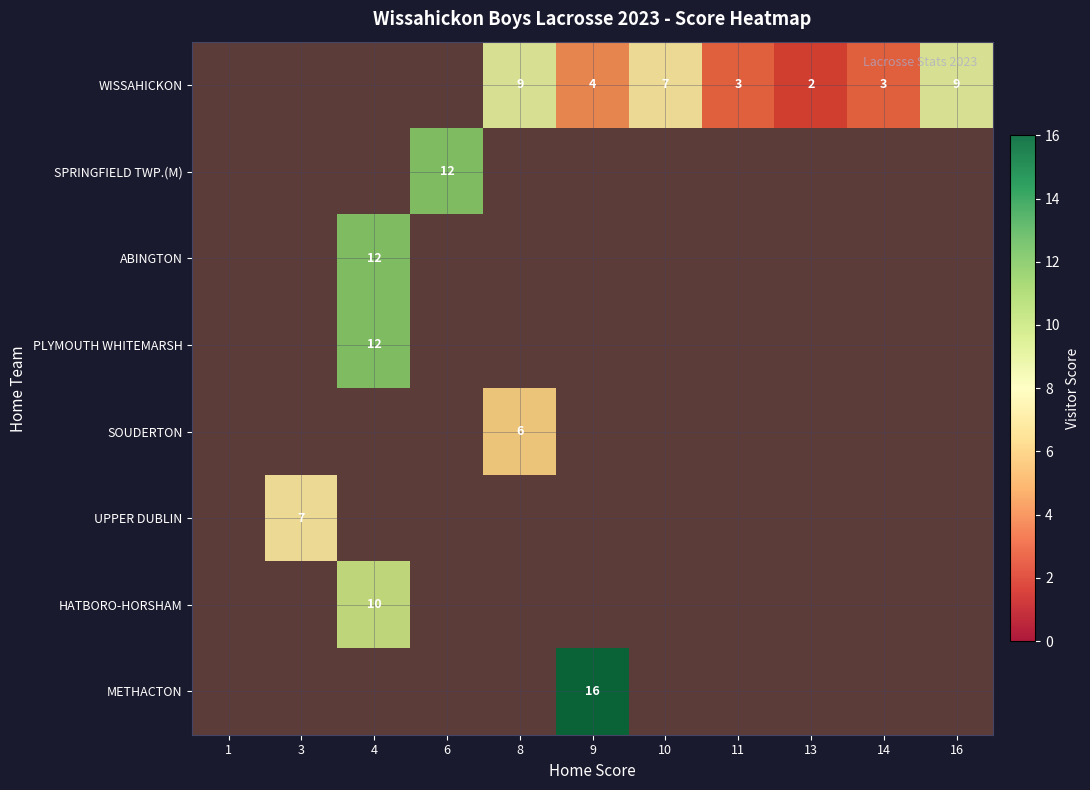

Rank the series by their maximum value, from highest to lowest.

METHACTON, SPRINGFIELD TWP.(M), ABINGTON, PLYMOUTH WHITEMARSH, HATBORO-HORSHAM, WISSAHICKON, UPPER DUBLIN, SOUDERTON